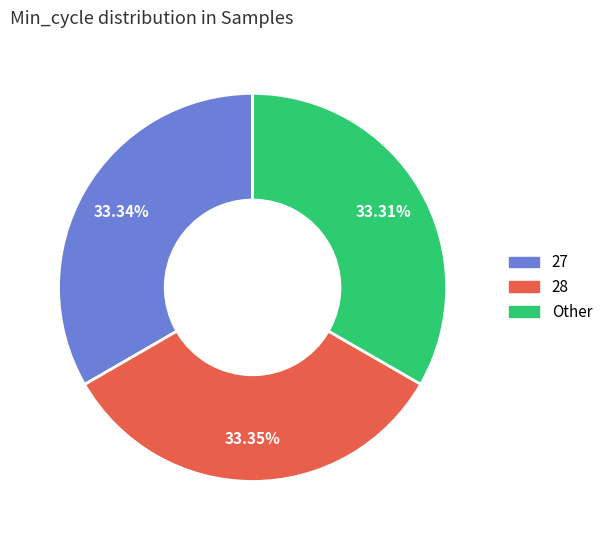

Does any single category account for the majority?

No